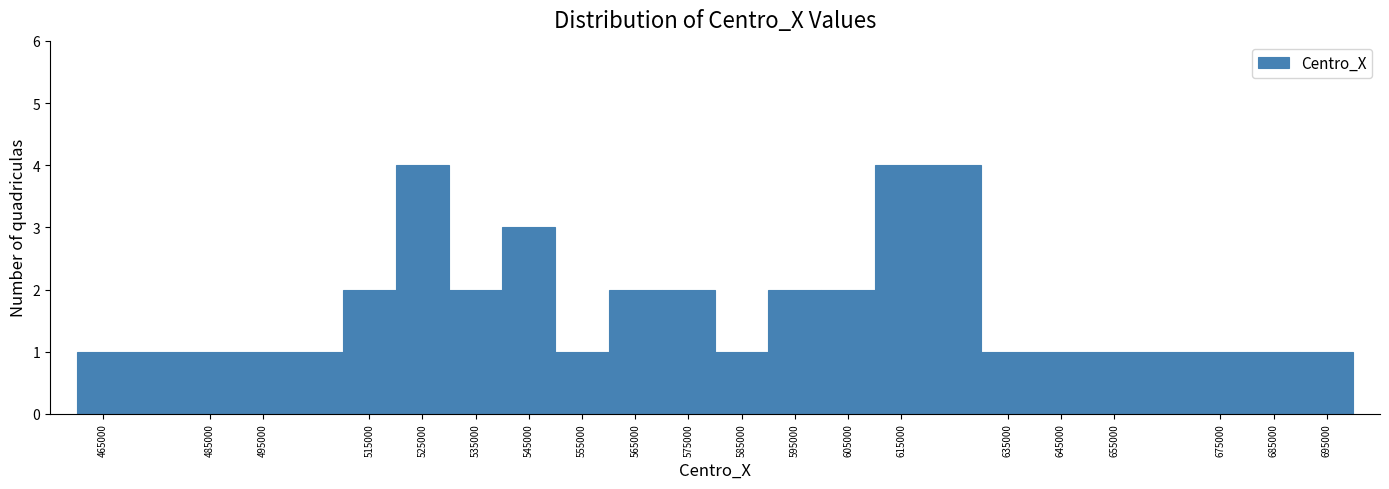

How tall is the bar that spans 670000 to 680000 on the x-axis? The values are not printed on the chart, so give them approximately, as read against the axis.

1